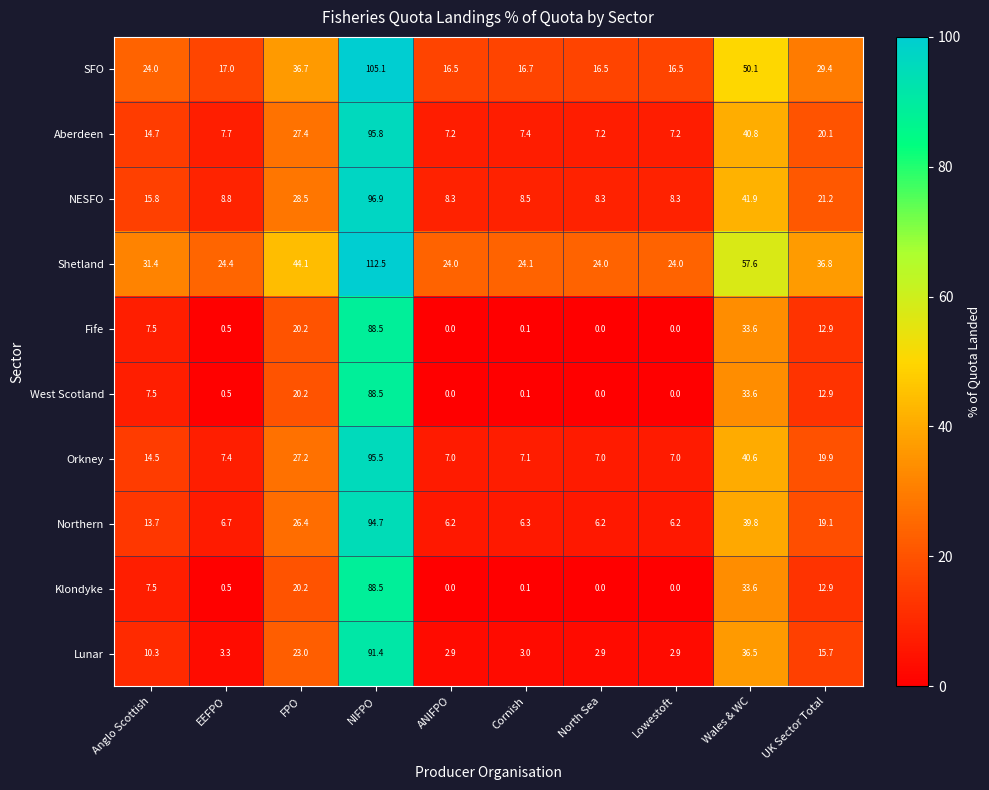

What is the highest value of the Lunar series?

91.4